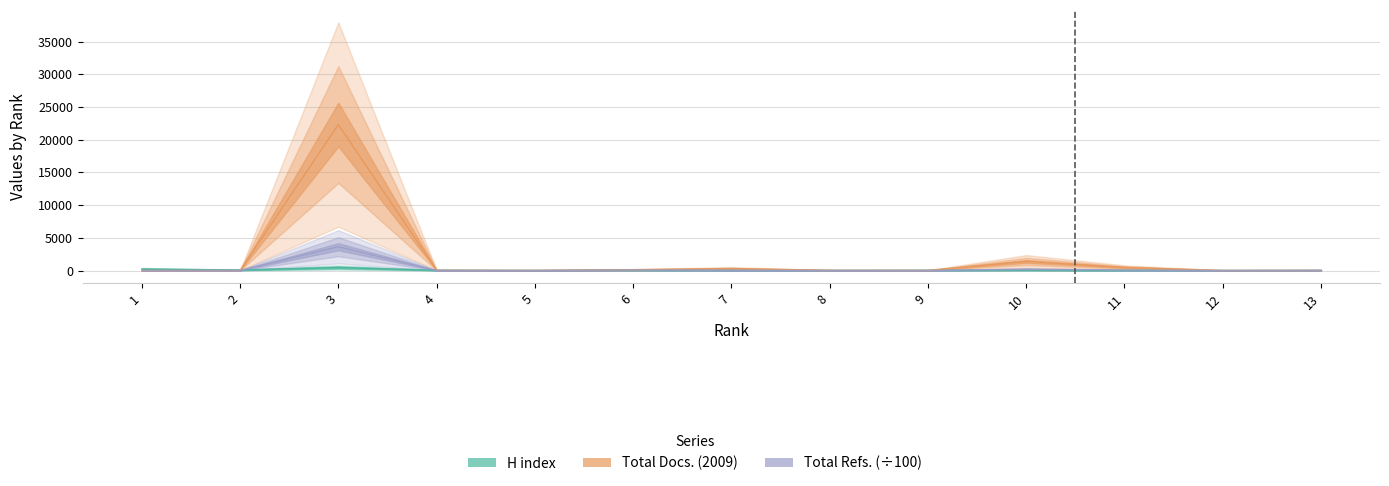

Reading right to left, extract all data points from this chart.

H index: 13=39.0	12=10.0	11=29.0	10=69.0	9=42.0	8=20.0	7=31.0	6=51.0	5=15.0	4=44.0	3=470.0	2=82.0	1=230.0
Total Docs. (2009): 13=25.0	12=13.0	11=468.0	10=1392.0	9=22.0	8=38.0	7=304.0	6=129.0	5=27.0	4=46.0	3=22312.0	2=11.0	1=5.0
Total Refs.: 13=13.8	12=8.4	11=68.6	10=200.4	9=13.4	8=13.1	7=40.4	6=84.7	5=4.7	4=11.9	3=3636.8	2=15.0	1=0.1